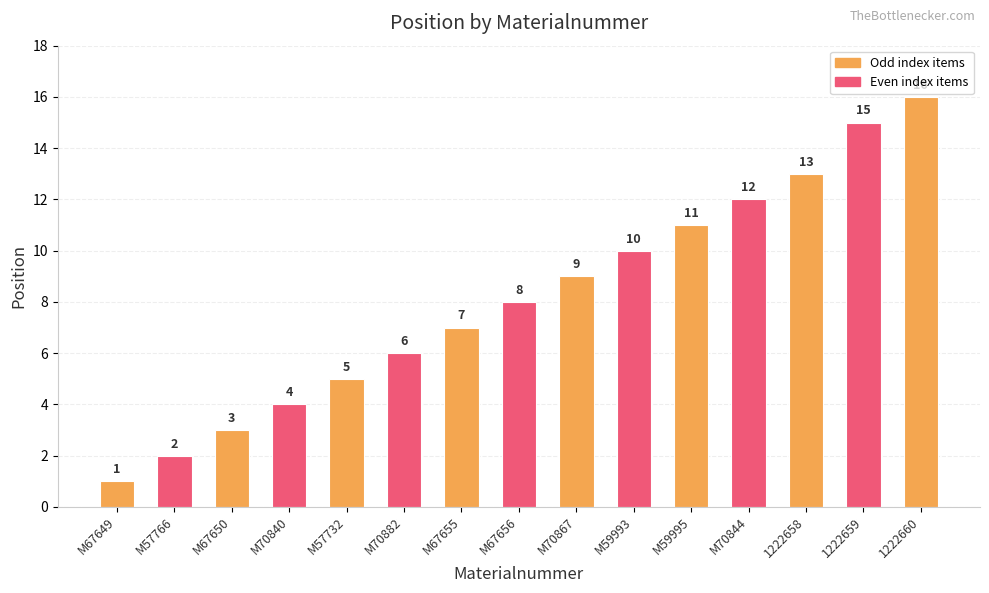

What is the change in value from M57766 to 1222660?

+14